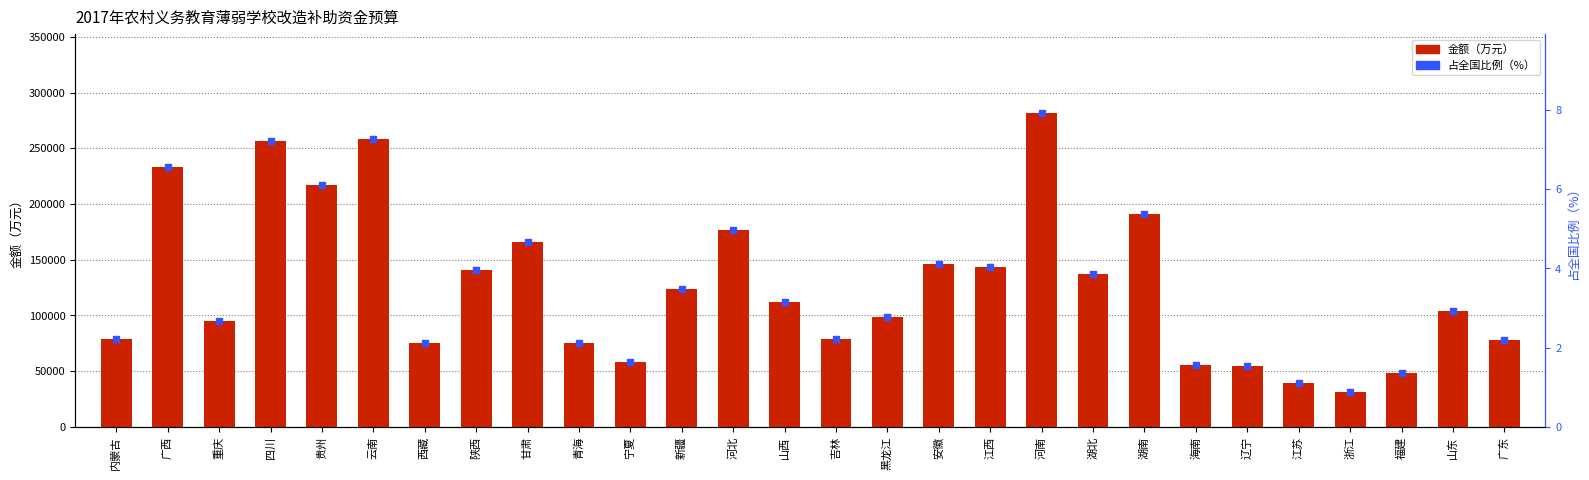

Which series contains the highest Y value?

金额（万元）